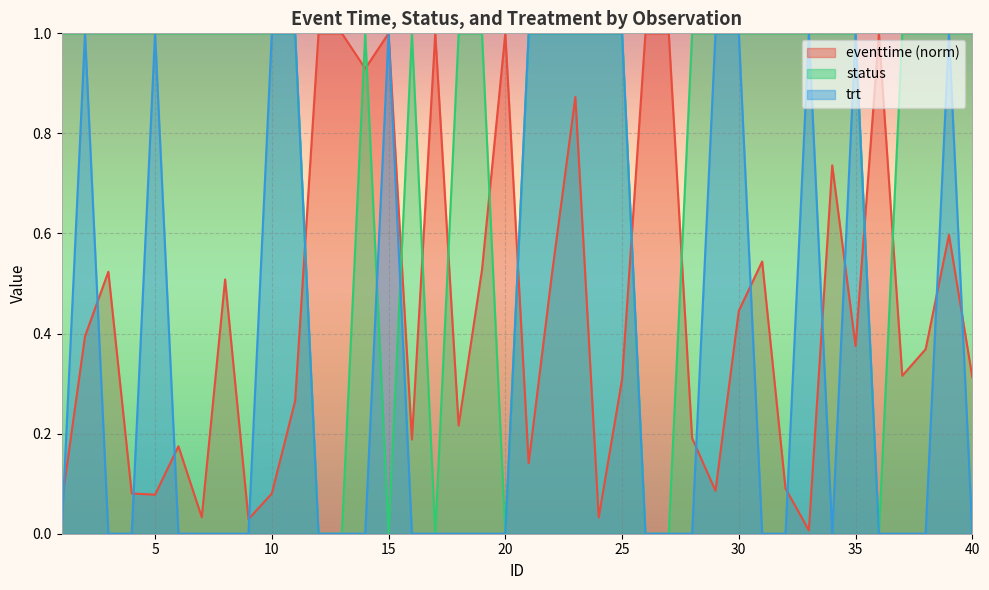

Which category has the highest value across all series?

12